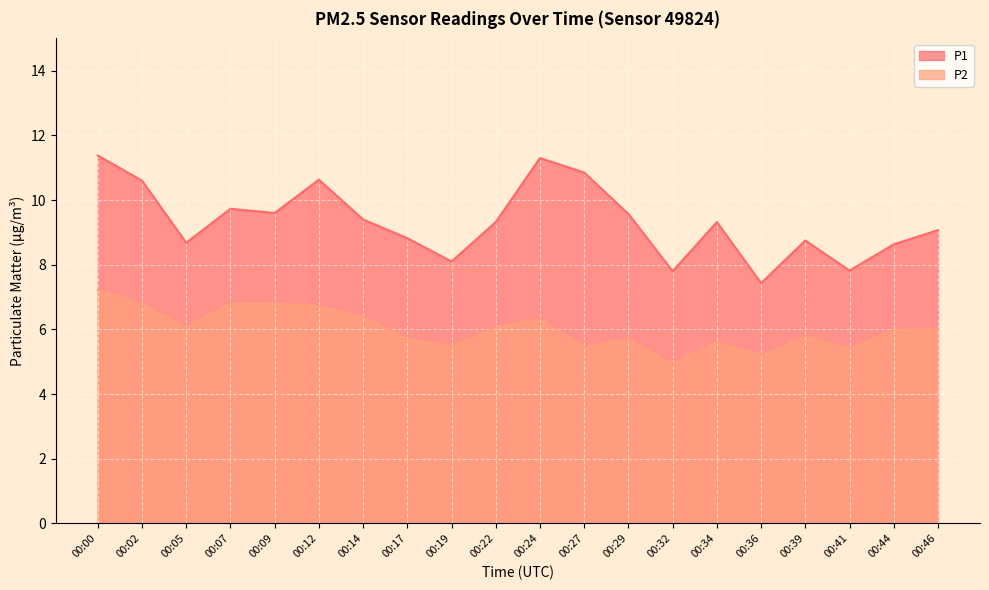

How many interior local peaks does the P1 series have?

5